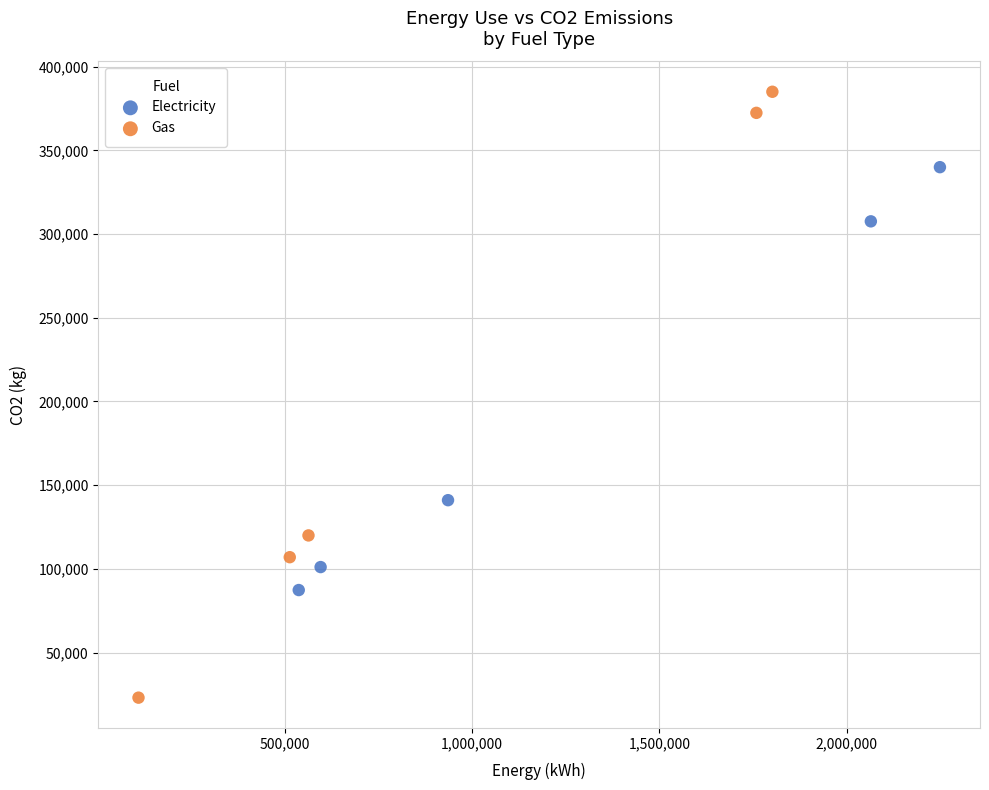

Which series contains the lowest Y value?

Gas